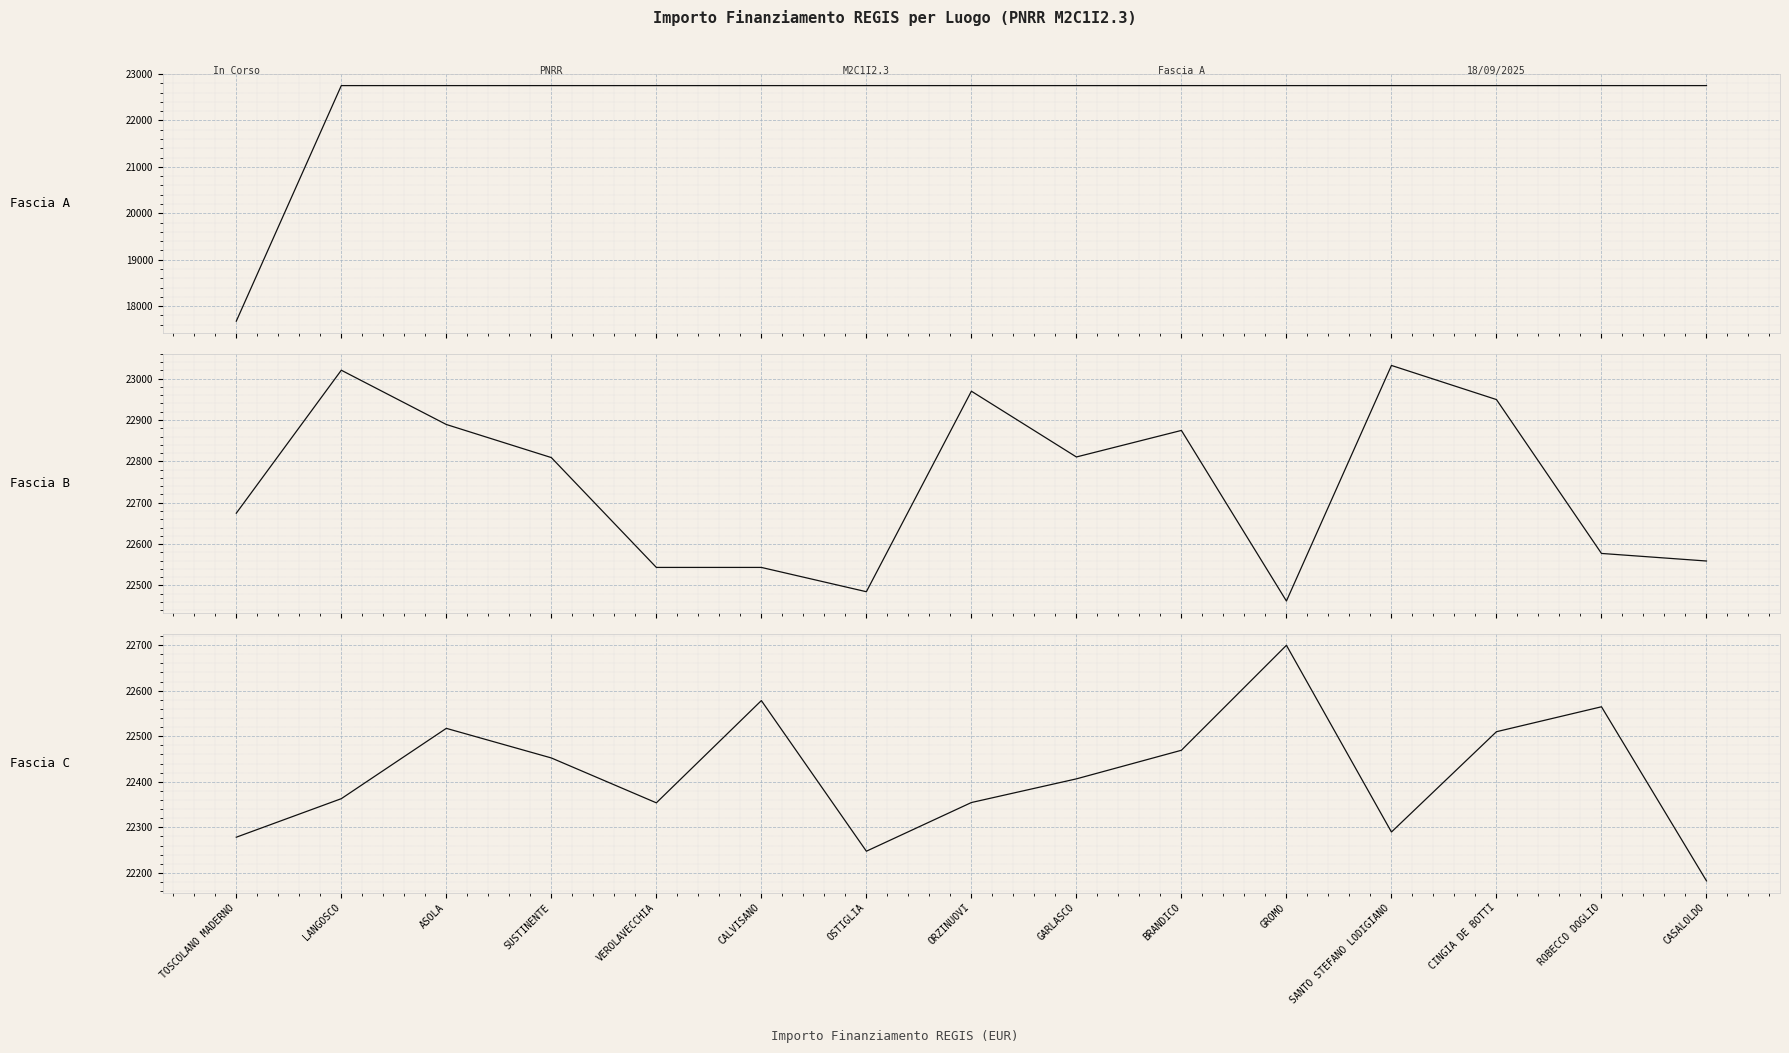

Reading right to left, extract all data points from this chart.

Fascia A: CASALOLDO=22750.0	ROBECCO DOGLIO=22750.0	CINGIA DE BOTTI=22750.0	SANTO STEFANO LODIGIANO=22750.0	GROMO=22750.0	BRANDICO=22750.0	GARLASCO=22750.0	ORZINUOVI=22750.0	OSTIGLIA=22750.0	CALVISANO=22750.0	VEROLAVECCHIA=22750.0	SUSTINENTE=22750.0	ASOLA=22750.0	LANGOSCO=22750.0	TOSCOLANO MADERNO=17674.8
Fascia B: CASALOLDO=22559.1	ROBECCO DOGLIO=22577.4	CINGIA DE BOTTI=22949.5	SANTO STEFANO LODIGIANO=23031.9	GROMO=22462.4	BRANDICO=22874.8	GARLASCO=22810.7	ORZINUOVI=22969.7	OSTIGLIA=22484.9	CALVISANO=22543.6	VEROLAVECCHIA=22543.6	SUSTINENTE=22809.2	ASOLA=22889.2	LANGOSCO=23020.4	TOSCOLANO MADERNO=22674.7
Fascia C: CASALOLDO=22182.5	ROBECCO DOGLIO=22564.7	CINGIA DE BOTTI=22510.0	SANTO STEFANO LODIGIANO=22289.8	GROMO=22699.6	BRANDICO=22469.2	GARLASCO=22406.5	ORZINUOVI=22354.5	OSTIGLIA=22247.6	CALVISANO=22578.3	VEROLAVECCHIA=22353.9	SUSTINENTE=22452.4	ASOLA=22517.3	LANGOSCO=22363.0	TOSCOLANO MADERNO=22278.4